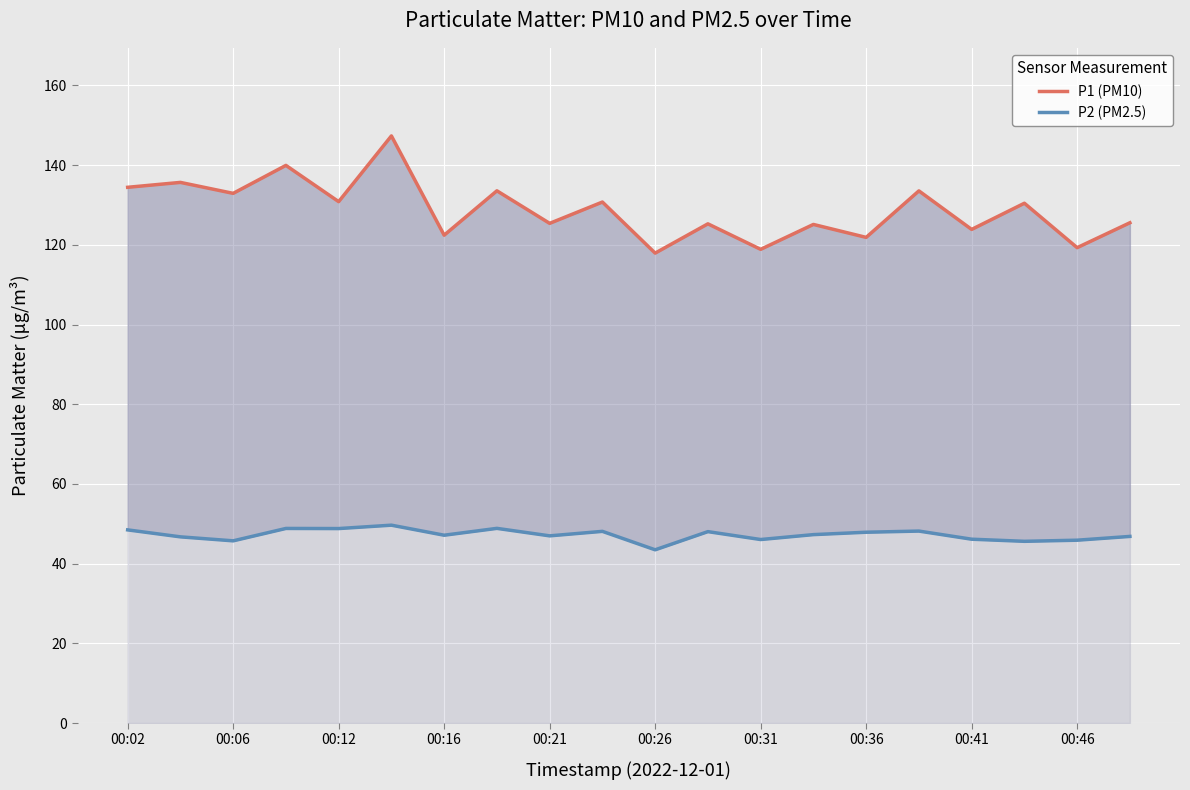

What is the maximum value for P1 (PM10)?

147.3